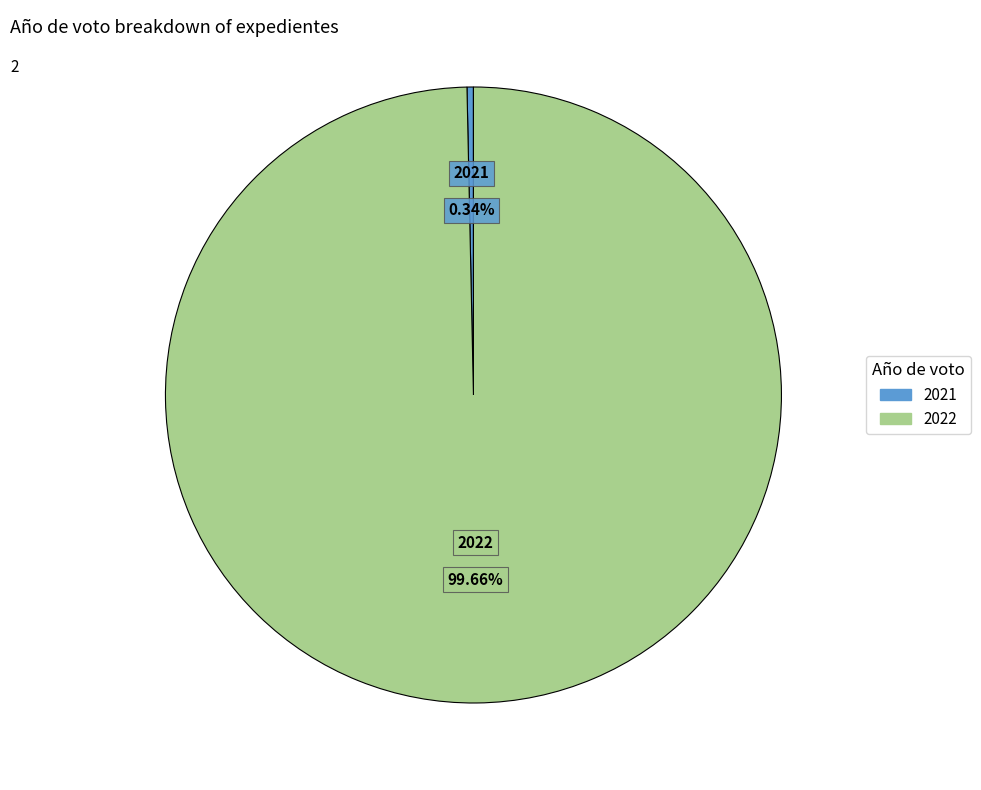

To the nearest percent, what portion does 2022 represent?

100%